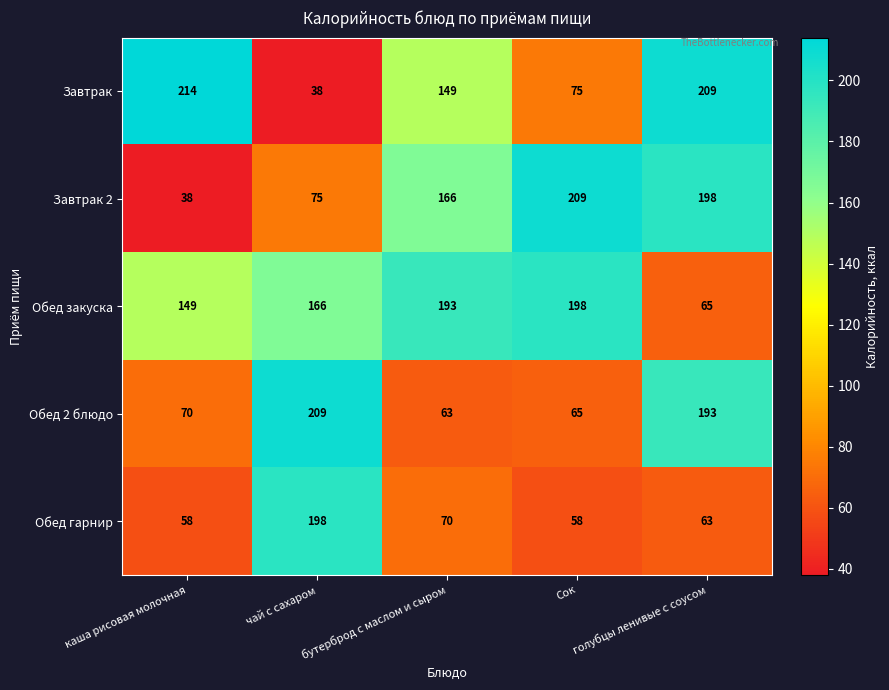

At which category is the sum across all series the highest?

голубцы ленивые с соусом